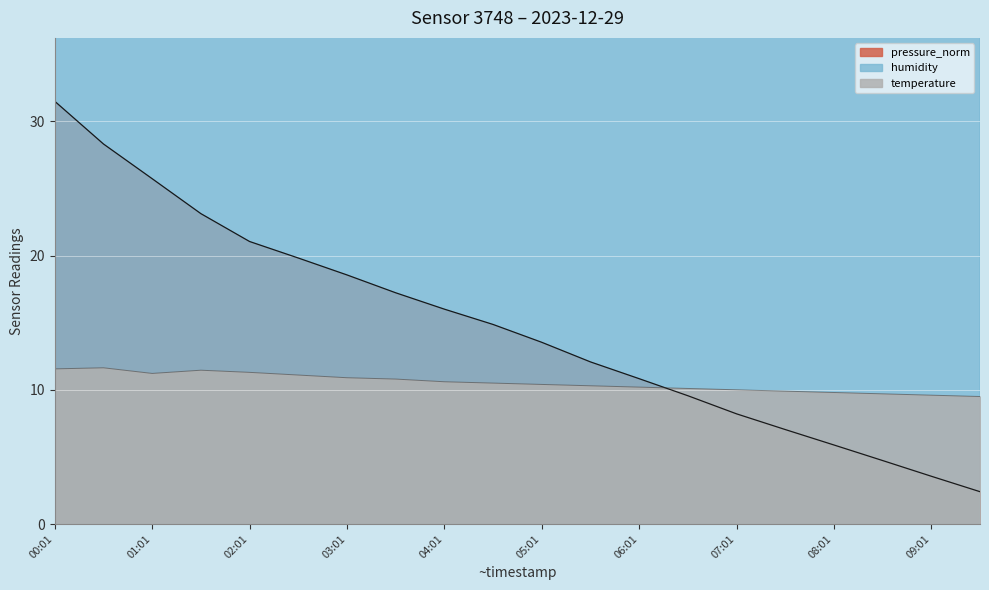

True or false: temperature and humidity intersect in this chart.

False